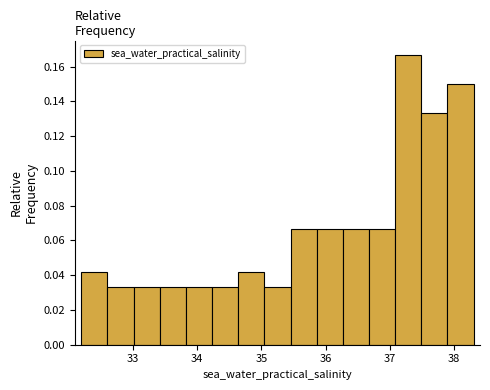

What is the height of the bar covering 33.0 to 33.4 on the x-axis? Neither the bar edges nor the heights are printed on the chart, so give them approximately, as read against the axes.

0.034